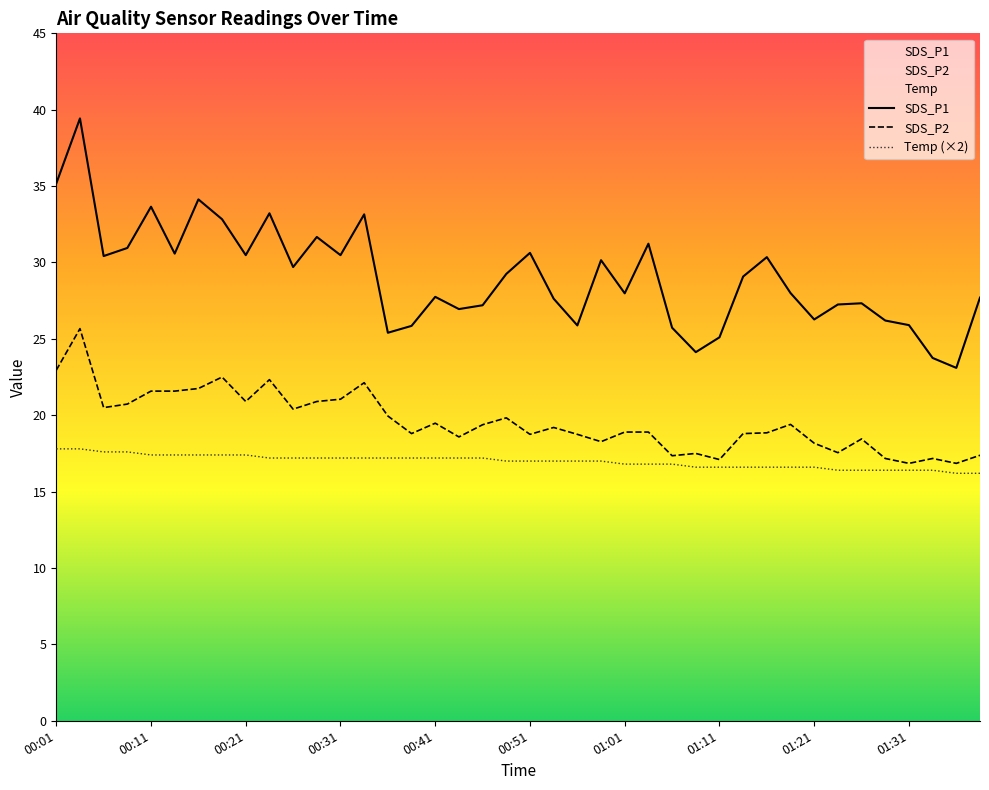

At which category is the sum across all series the highest?

00:04